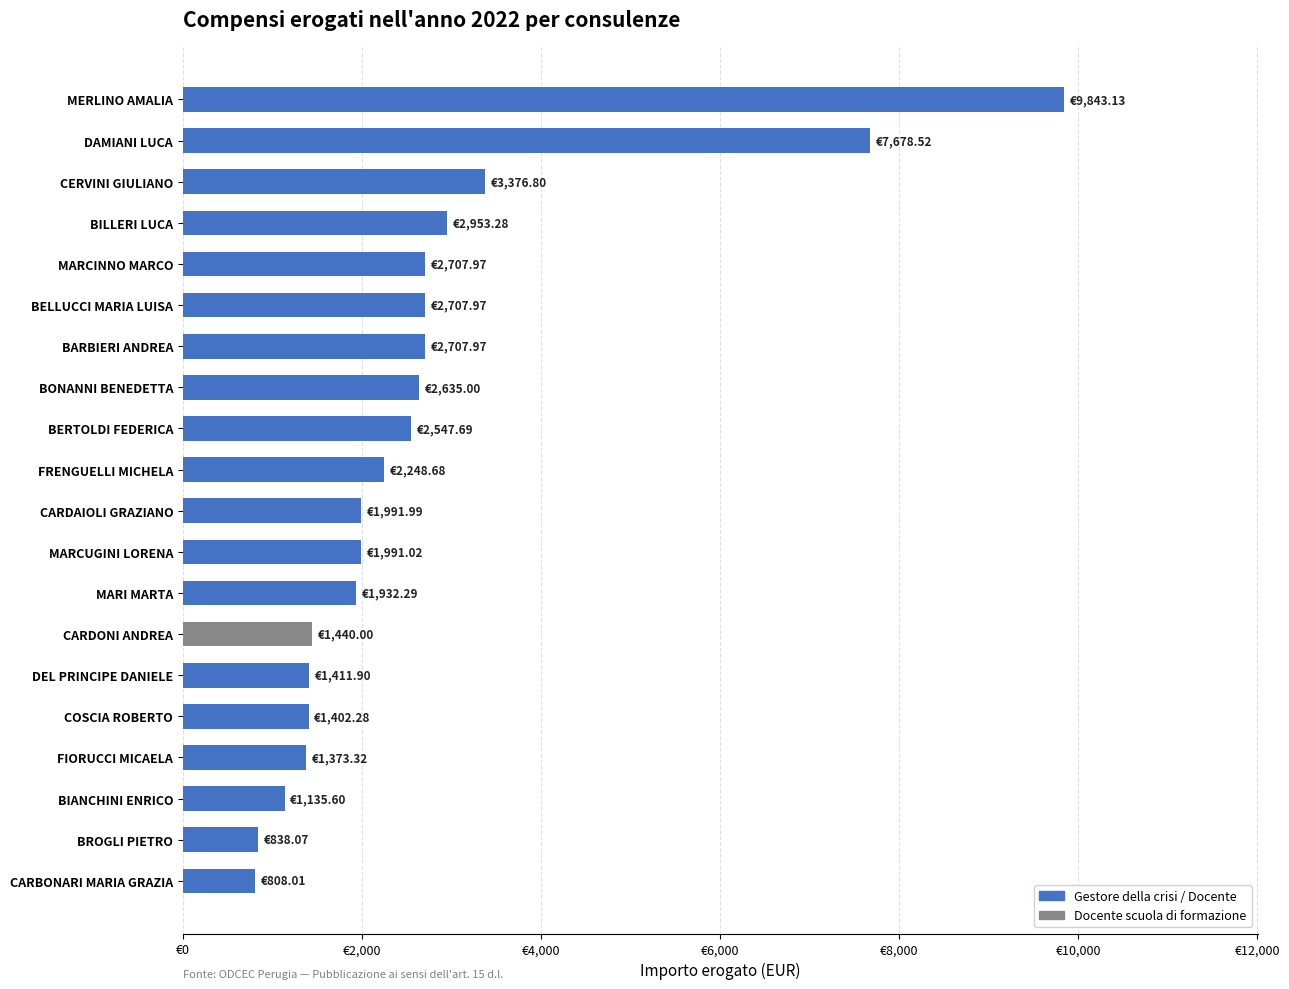

What is the difference between the second highest and second lowest values?

6840.5